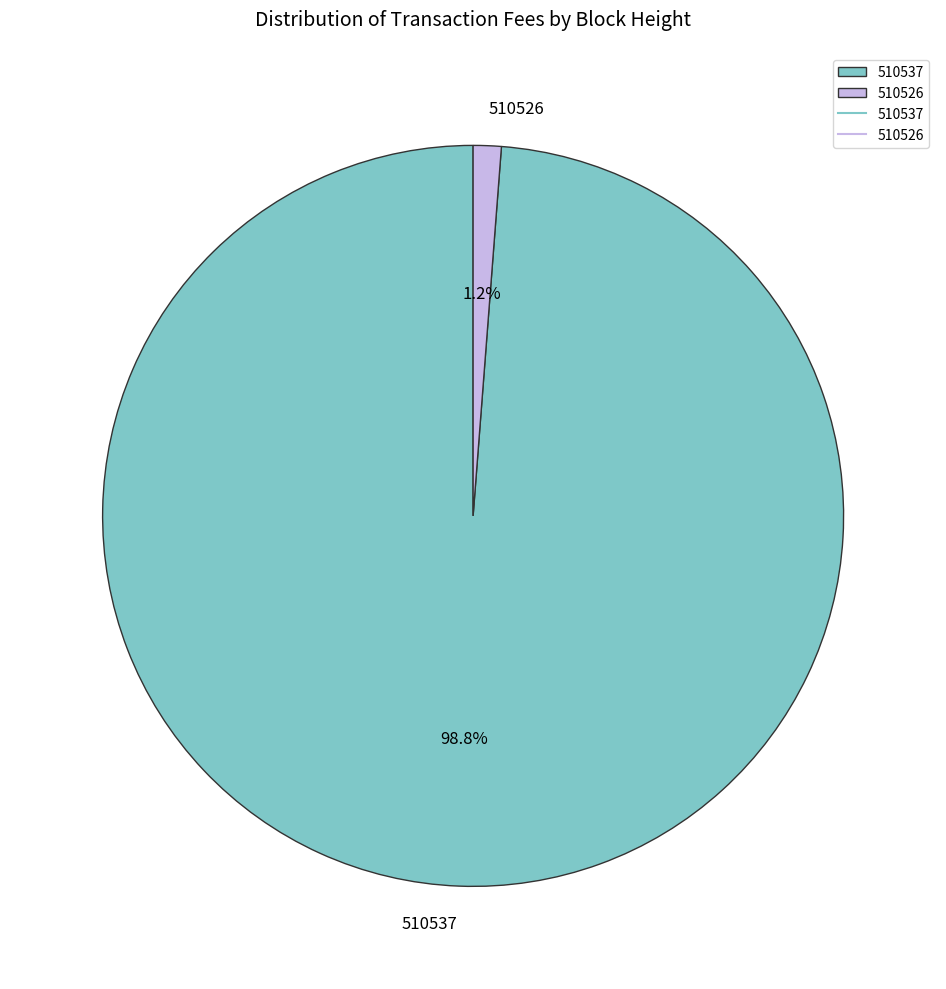

What percentage is NOT represented by 510537?

1.2%